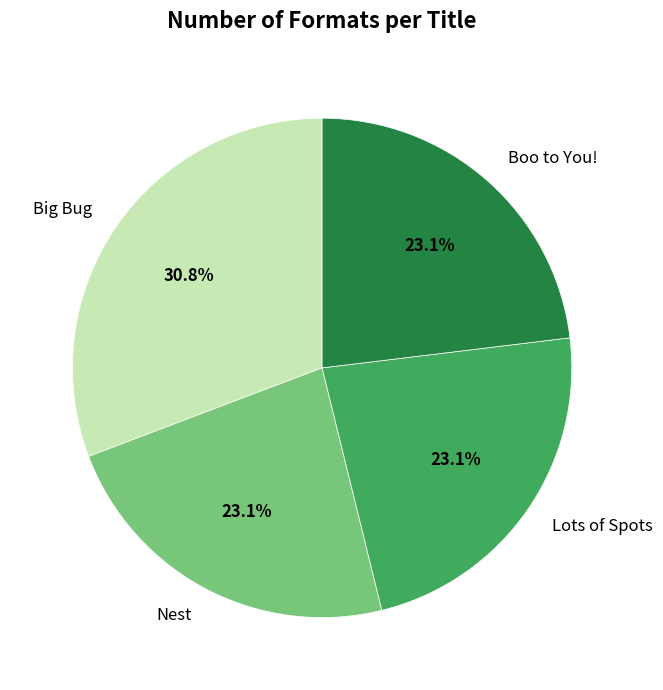

True or false: Big Bug accounts for 37% of the total.

False